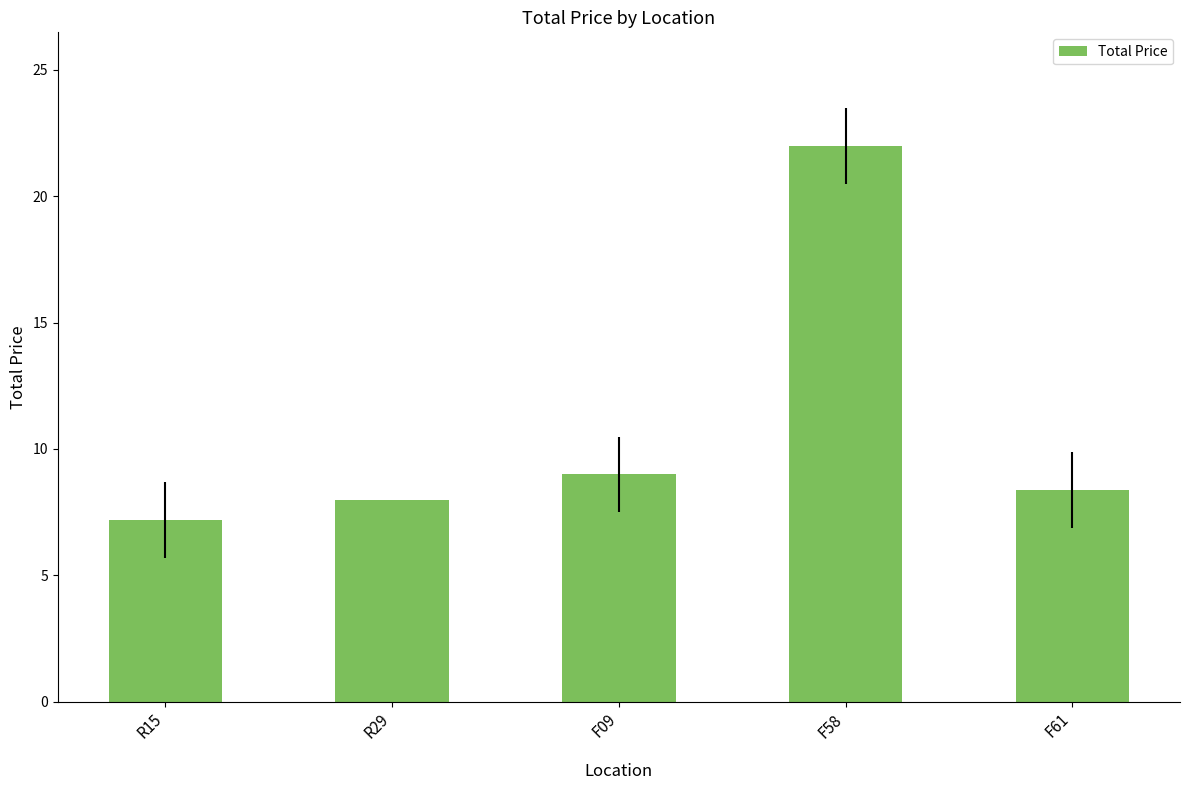

Is it true that the value at F09 is 9.0?

True